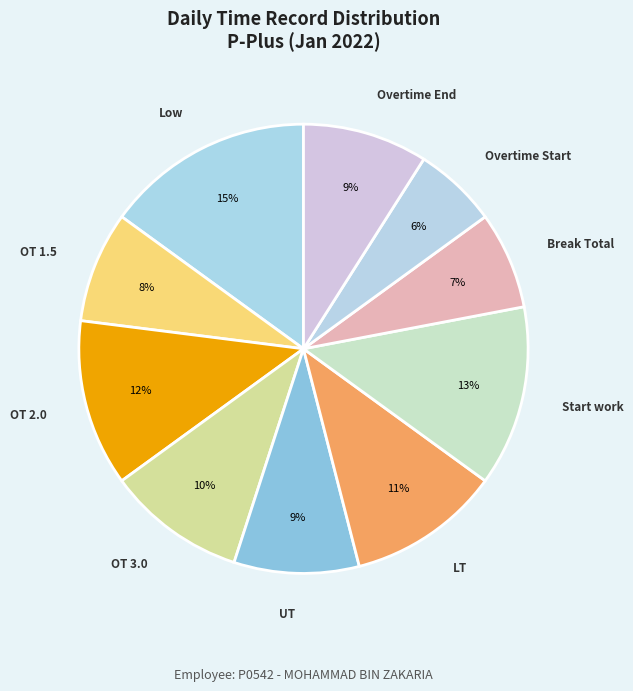

How many slices are in this pie chart?

10